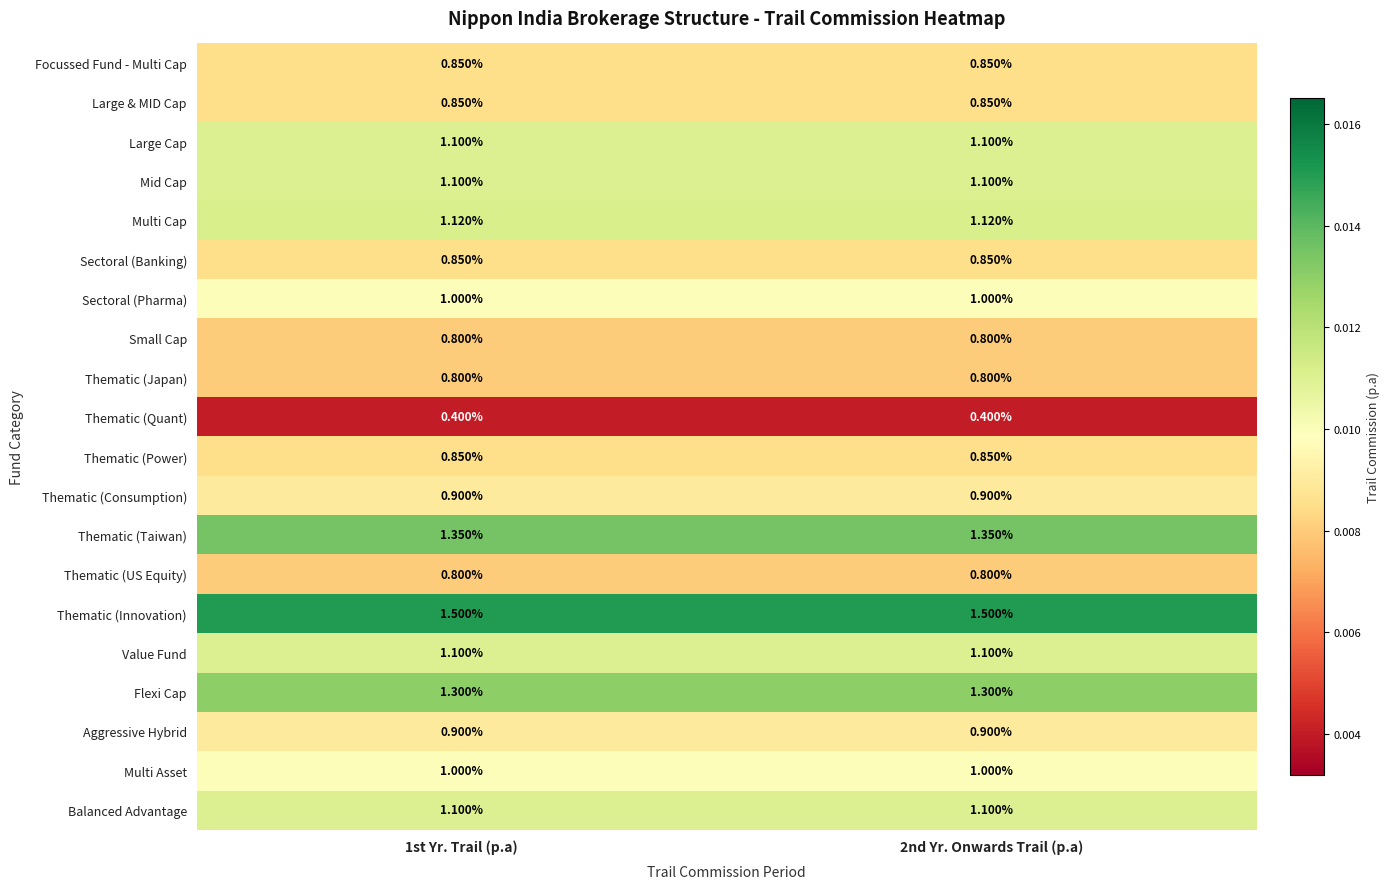

Is the value of Sectoral (Pharma) at 1st Yr. Trail (p.a) greater than the value of Flexi Cap at 1st Yr. Trail (p.a)?

No